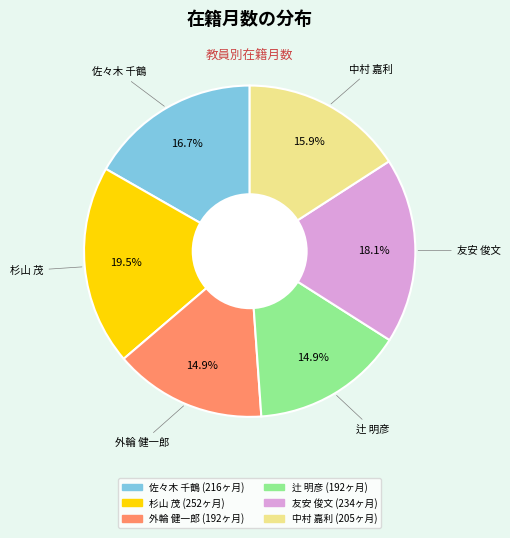

What is the largest slice in the pie chart?

杉山 茂